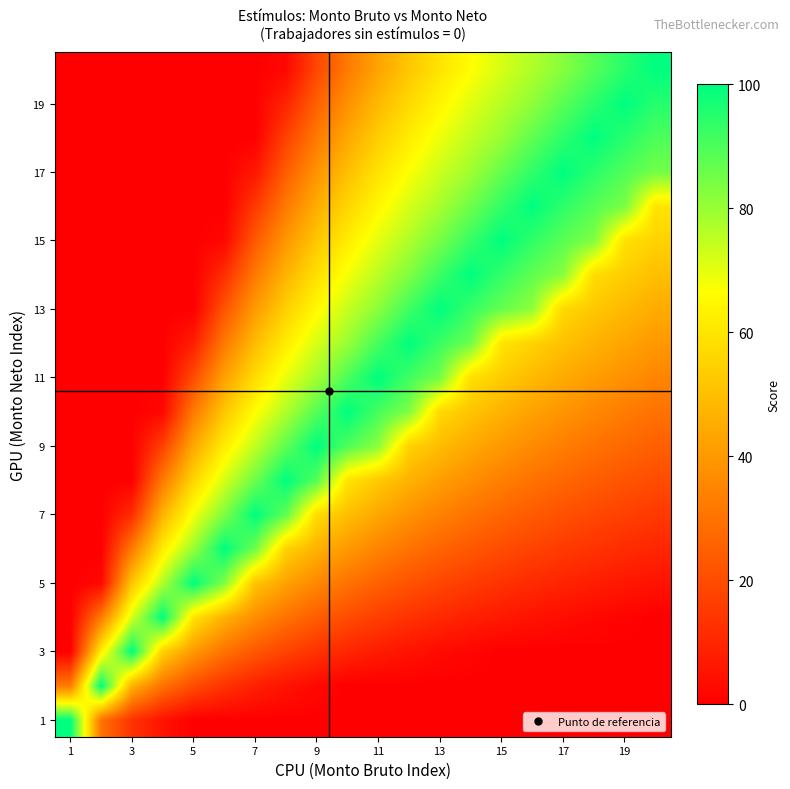

How many categories are shown in the chart?

20